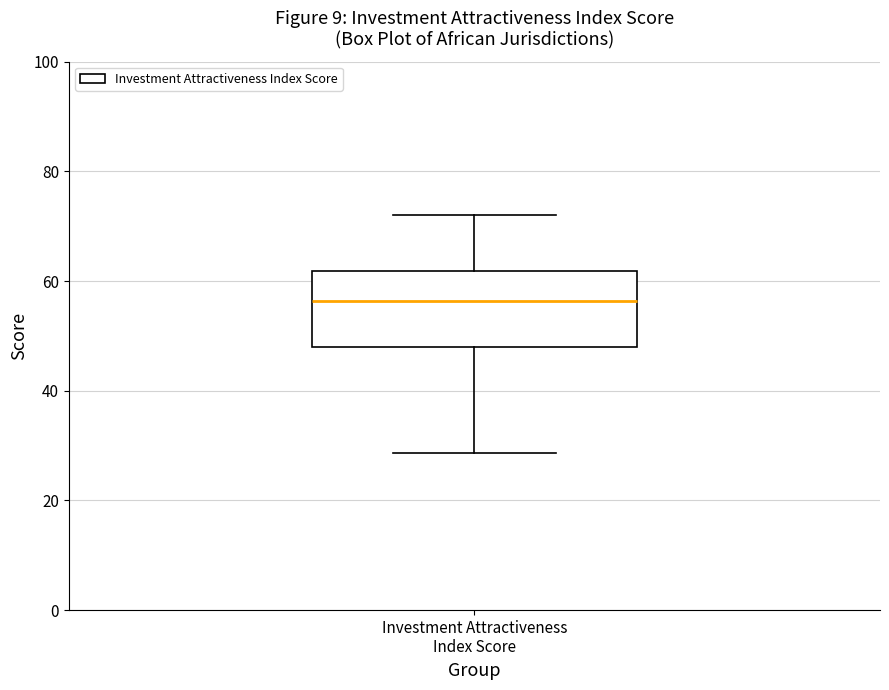

Read this box plot against the y-axis: the position of the median line, the range covered by the box, and the ends of both whiskers. The values are not printed on the chart, so give them approximately, as read against the axis.

median 56, box 48 to 62, whiskers 28 to 72